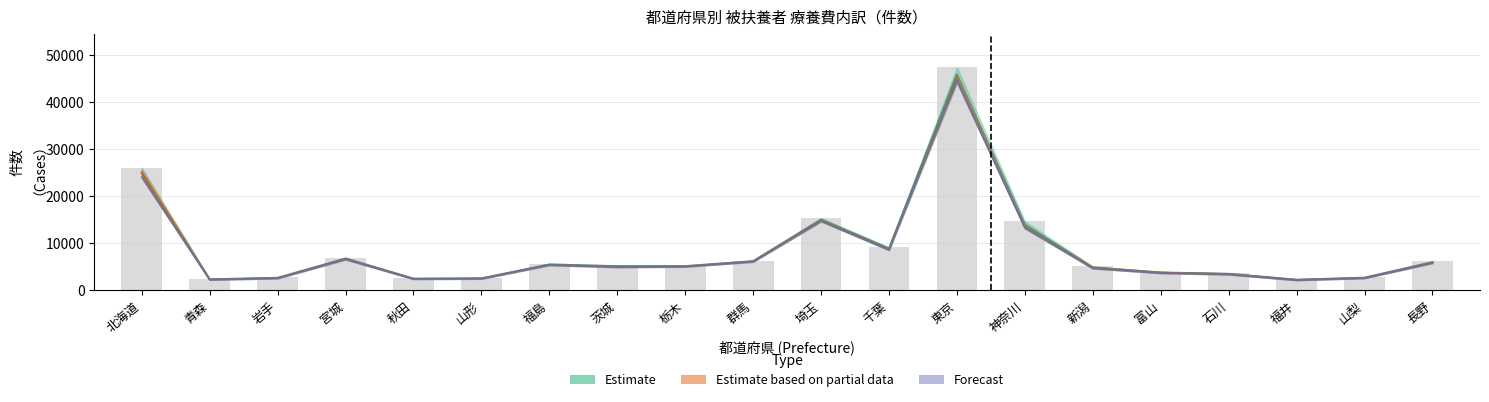

Does the chart contain stacked bars?

No